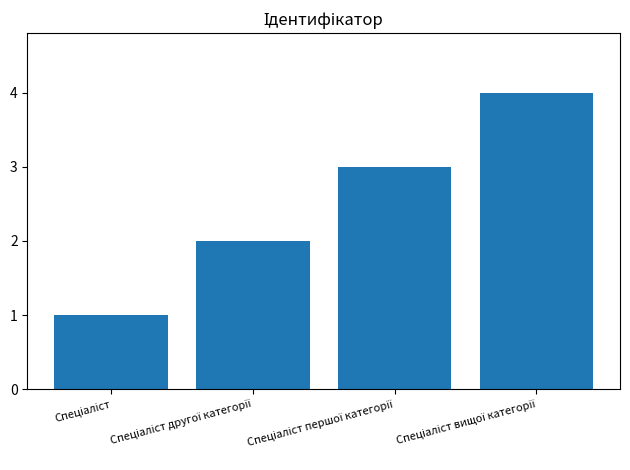

What is the sum of all values?

10